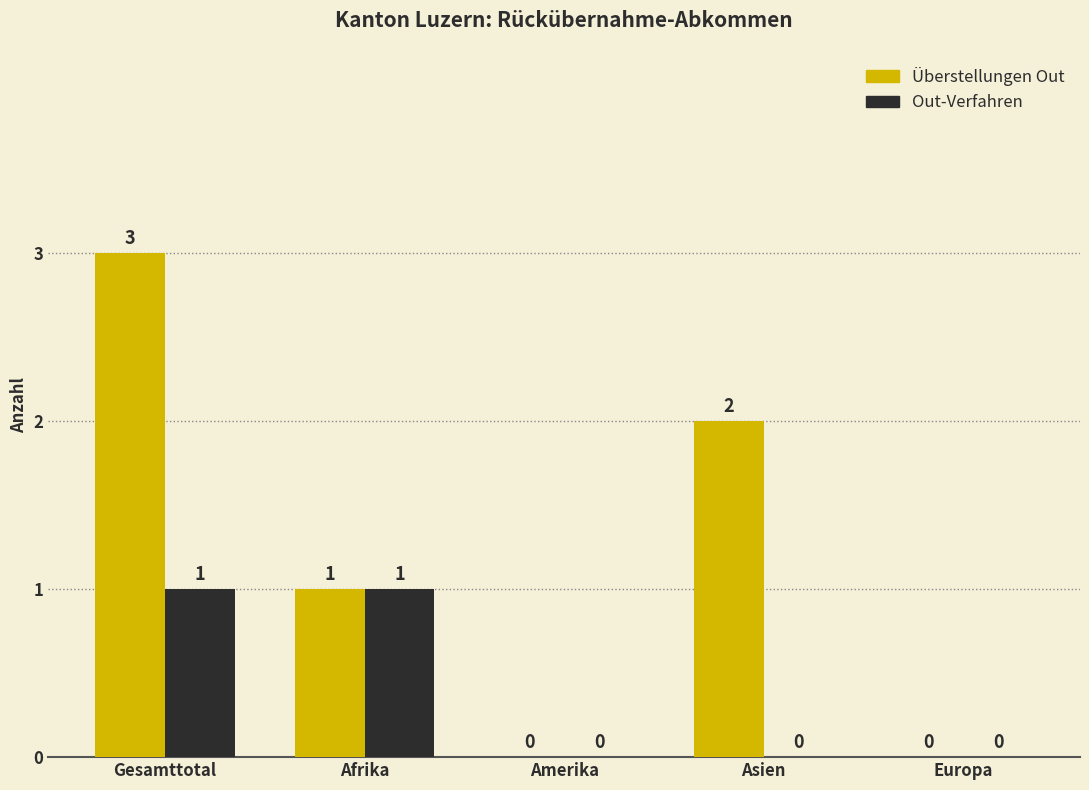

Are the bars horizontal?

No